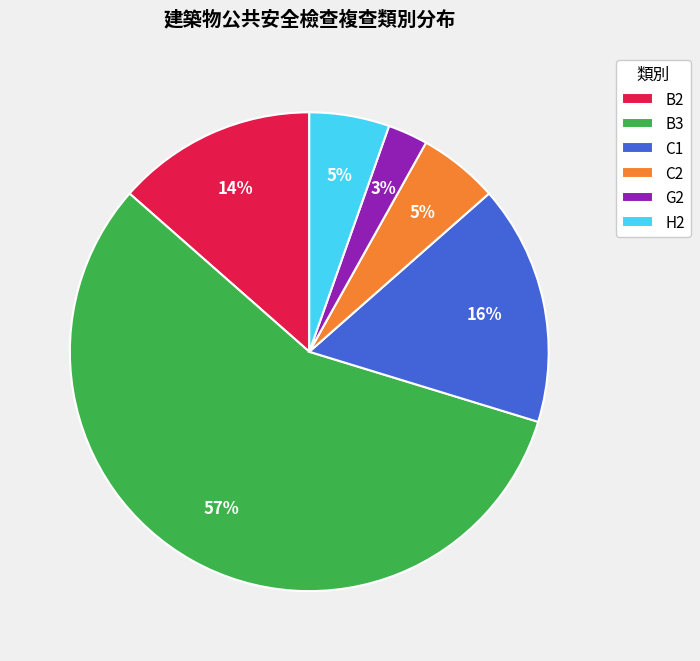

Which has a higher value, G2 or C1?

C1